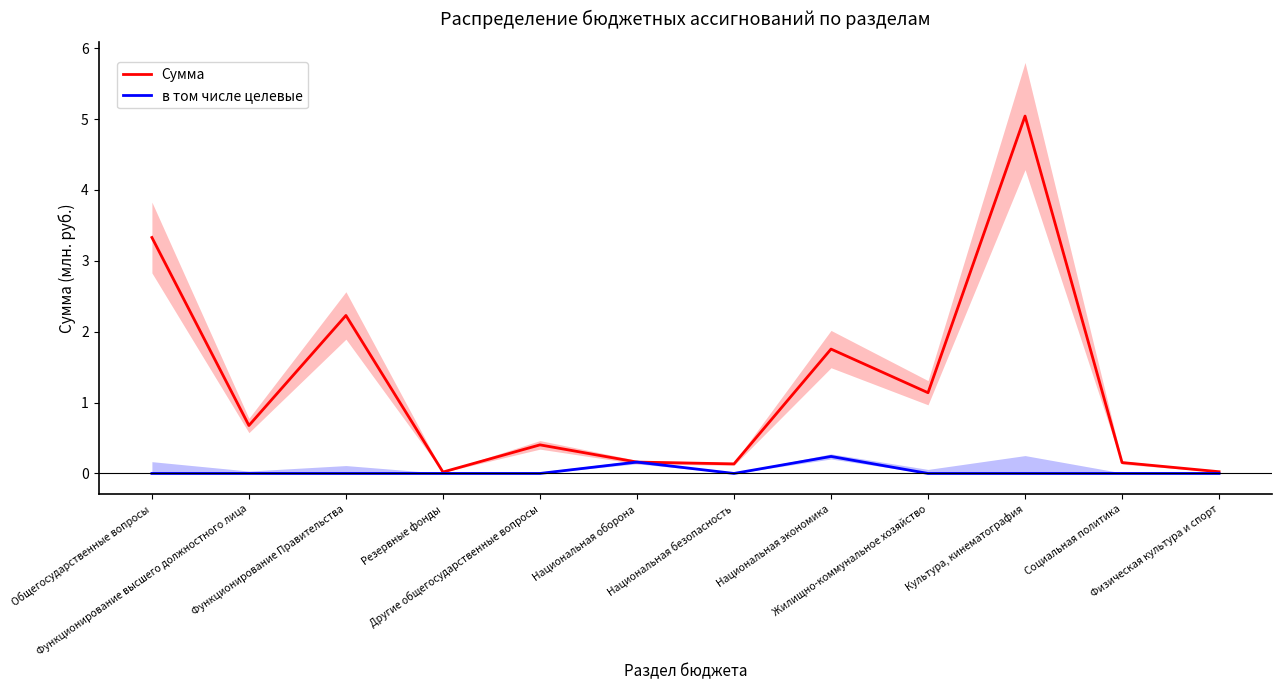

How many data points does each series have?

12